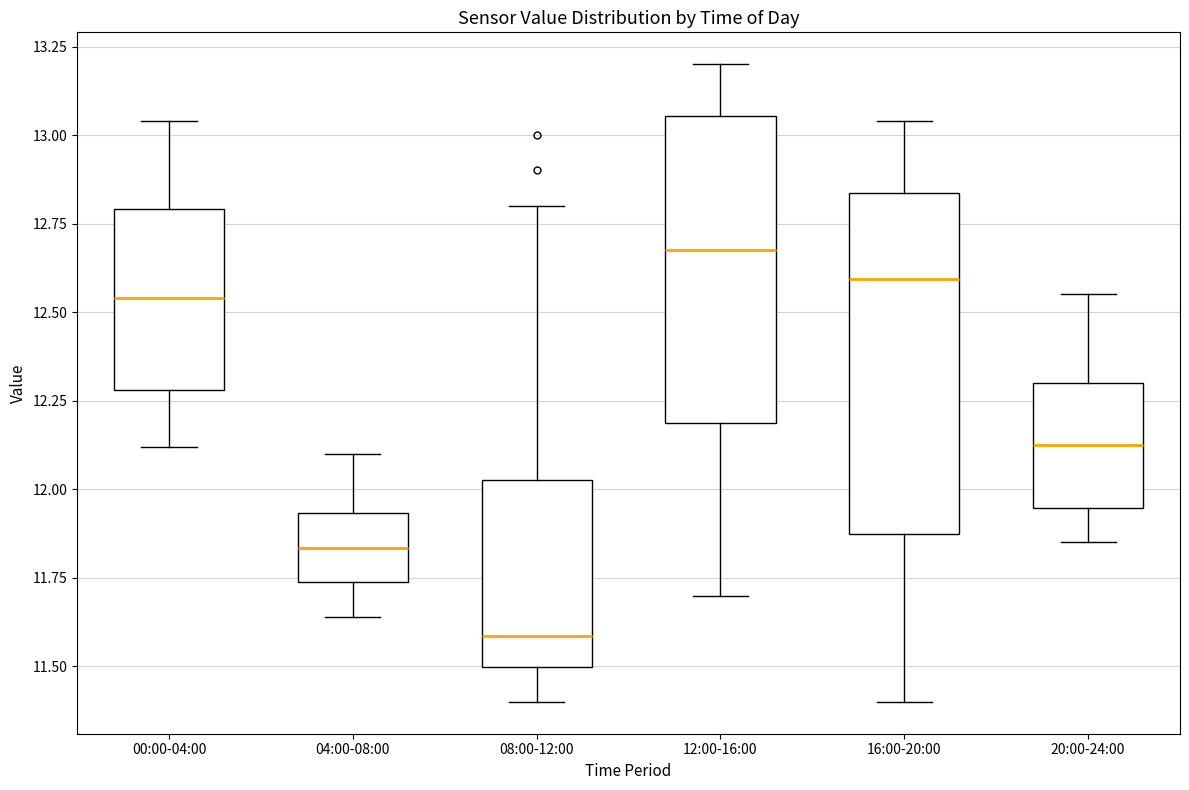

Reading left to right, read every box against the y-axis: the position of its median line, the range the box covers, and the ends of its whiskers. The values are not printed on the chart, so give them approximately, as read against the axis.

00:00-04:00: median 12.55, box 12.30 to 12.80, whiskers 12.10 to 13.05
04:00-08:00: median 11.85, box 11.75 to 11.95, whiskers 11.65 to 12.10
08:00-12:00: median 11.60, box 11.50 to 12.05, whiskers 11.40 to 12.80
12:00-16:00: median 12.70, box 12.20 to 13.05, whiskers 11.70 to 13.20
16:00-20:00: median 12.60, box 11.90 to 12.85, whiskers 11.40 to 13.05
20:00-24:00: median 12.15, box 11.95 to 12.30, whiskers 11.85 to 12.55